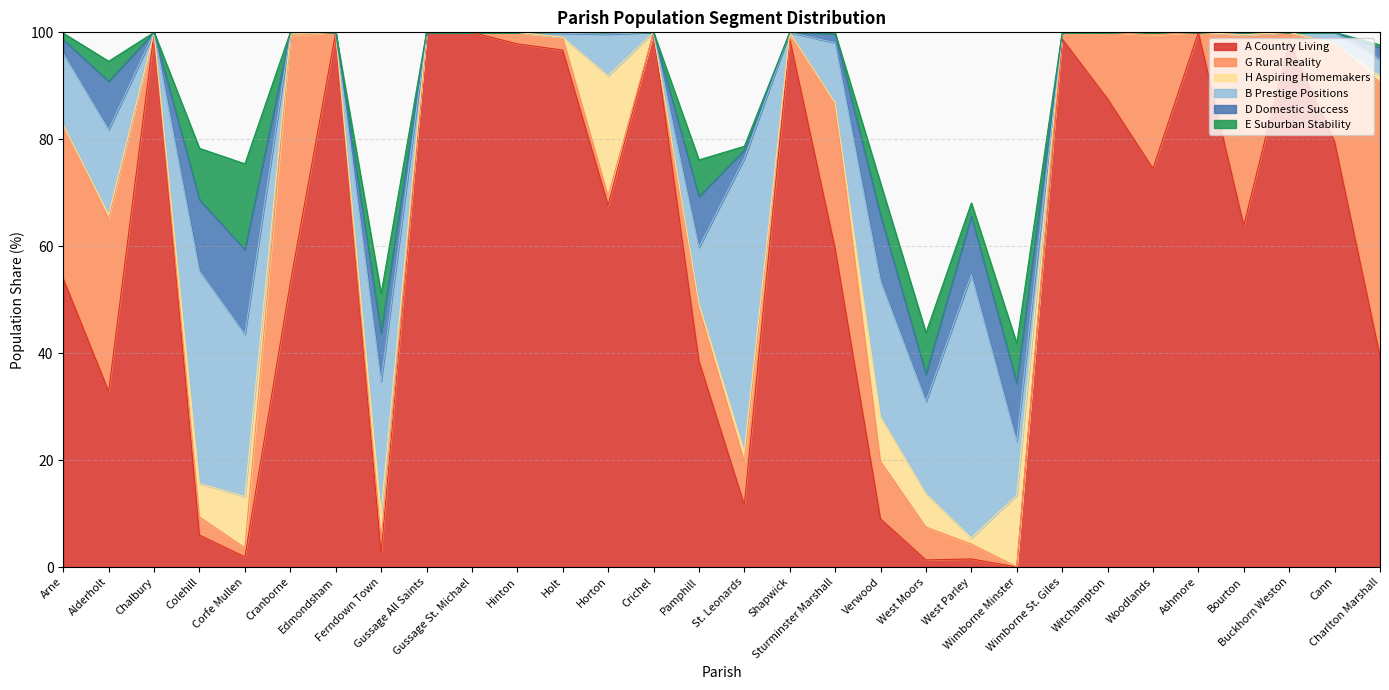

At Ashmore, list the series in order from smallest to largest.

G Rural Reality, H Aspiring Homemakers, B Prestige Positions, D Domestic Success, E Suburban Stability, A Country Living